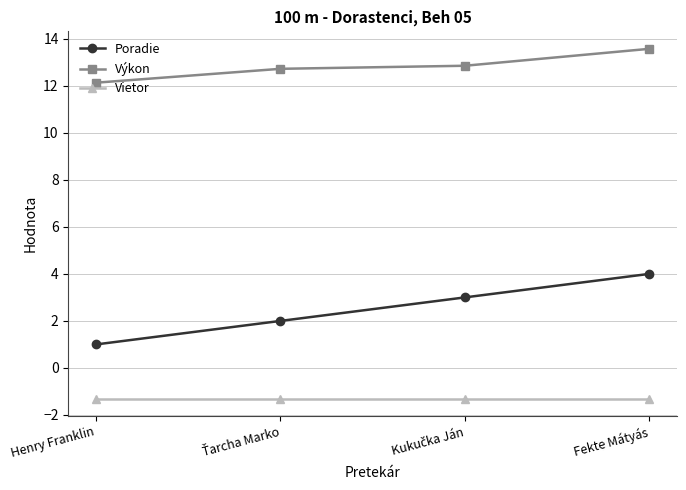

What is the label of the 4th point from the right?

Henry Franklin